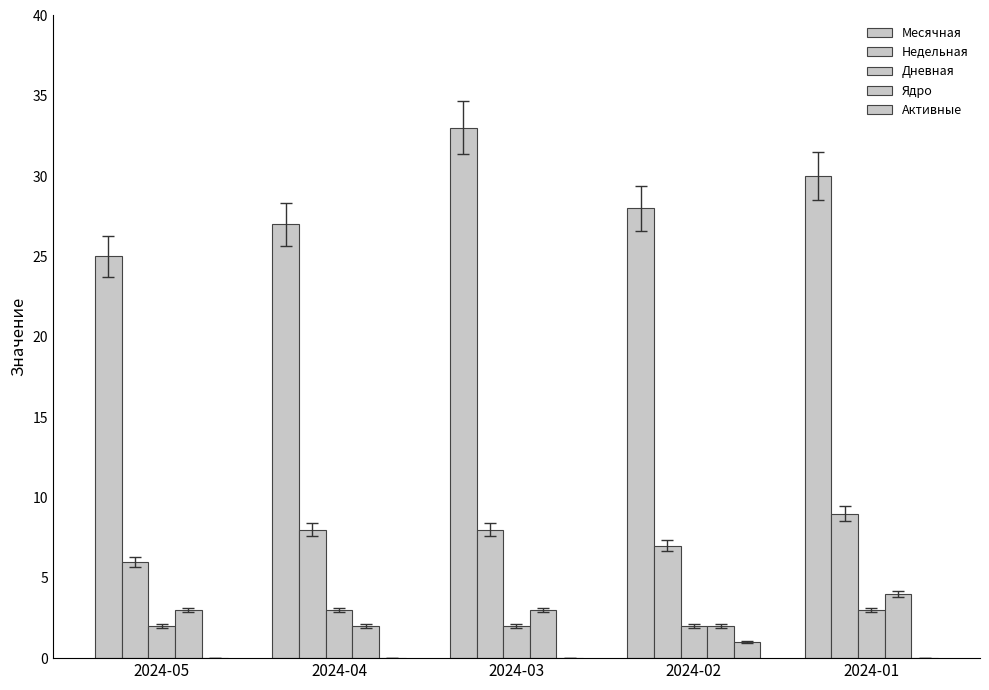

What is the highest value of the Недельная series?

9